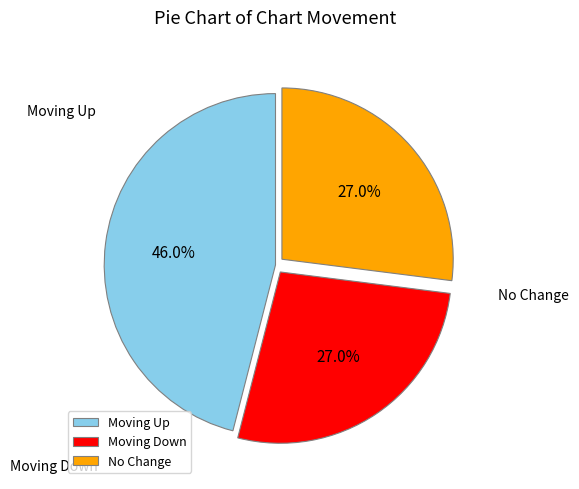

Combined, what portion of the pie is Moving Down and Moving Up?

73.0%